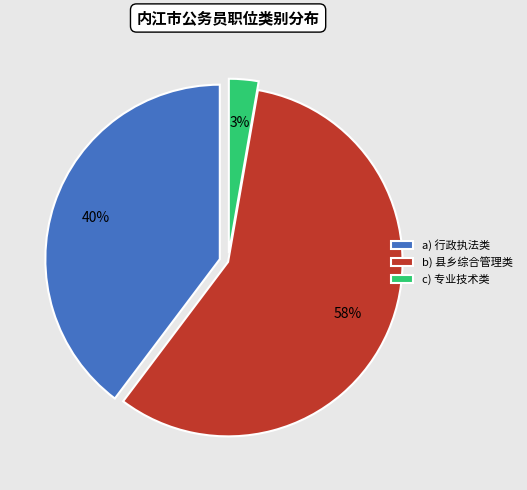

Is the sum of c) 专业技术类 and a) 行政执法类 greater than half?

No